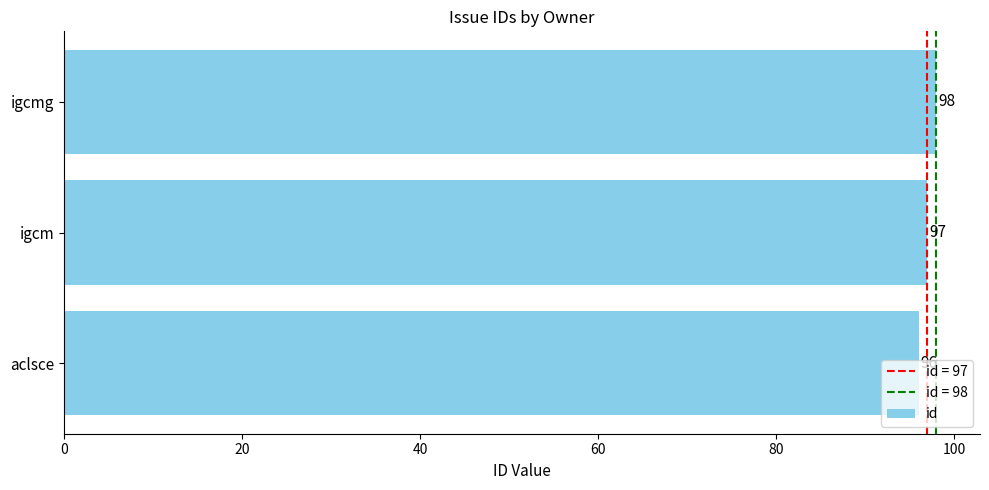

What is the maximum value shown in the chart?

98